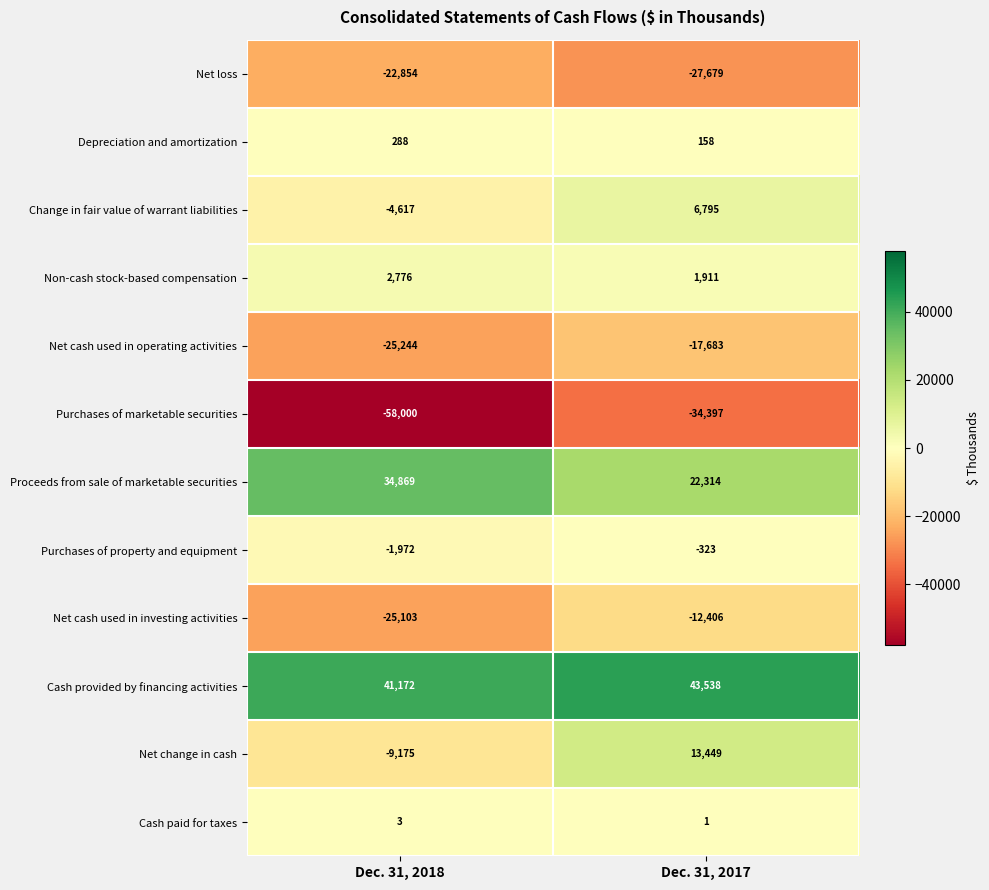

Reading right to left, extract all data points from this chart.

Net loss: -27679	-22854
Depreciation and amortization: 158	288
Change in fair value of warrant liabilities: 6795	-4617
Non-cash stock-based compensation: 1911	2776
Net cash used in operating activities: -17683	-25244
Purchases of marketable securities: -34397	-58000
Proceeds from sale of marketable securities: 22314	34869
Purchases of property and equipment: -323	-1972
Net cash used in investing activities: -12406	-25103
Cash provided by financing activities: 43538	41172
Net change in cash: 13449	-9175
Cash paid for taxes: 1	3